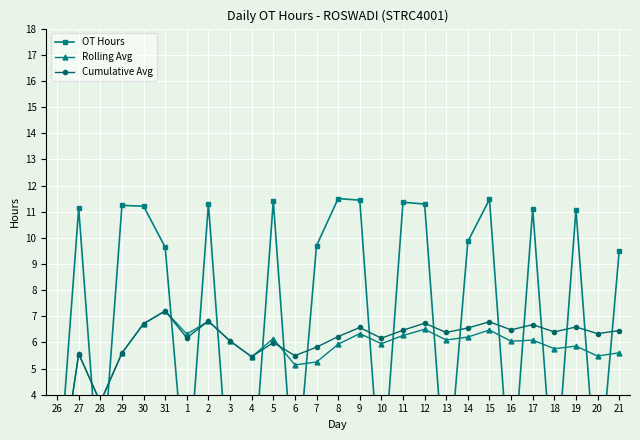

What position from the right is 29?

24